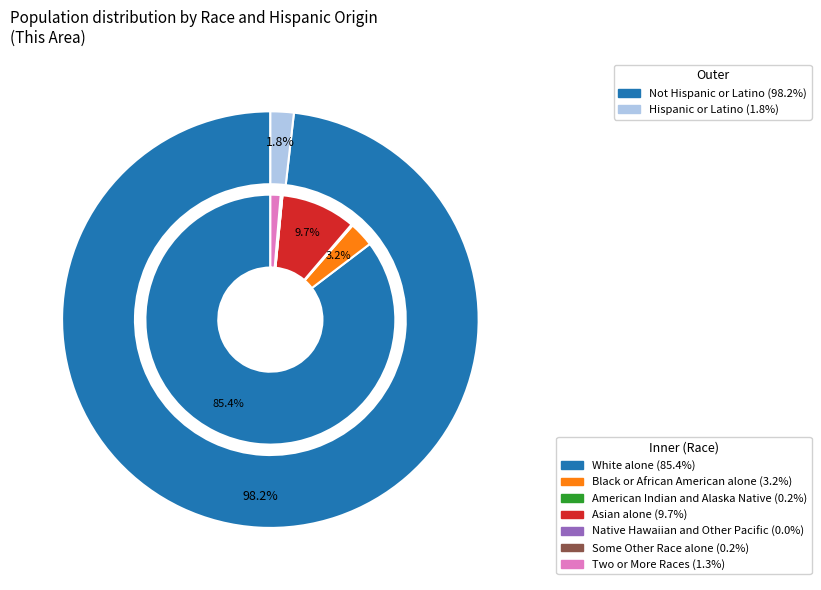

How many segments does this pie chart have?

7